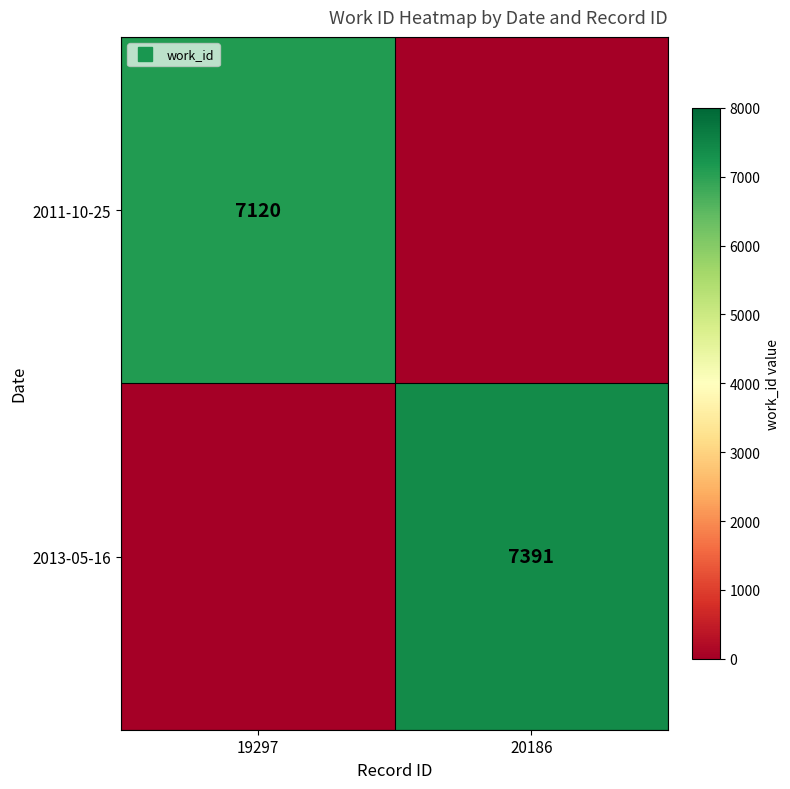

Which series has the largest total across all categories?

2013-05-16